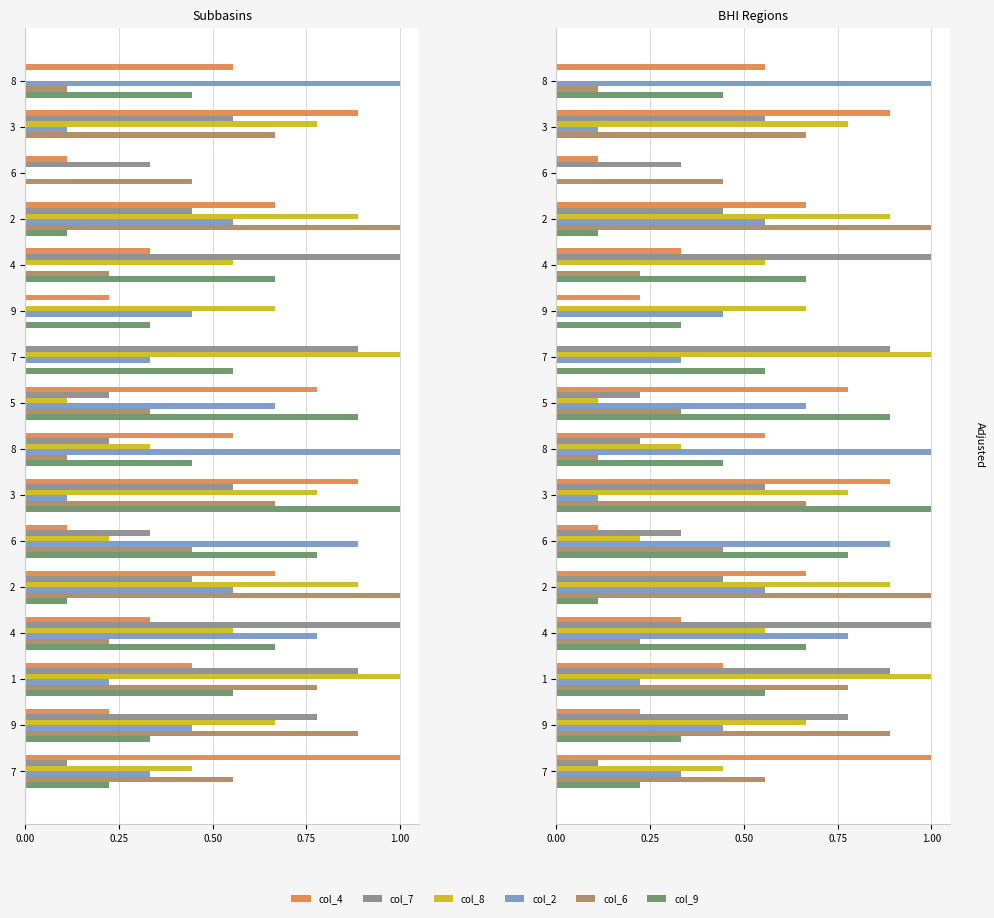

Is it true that col_6 equals 0.5 at 5?

False